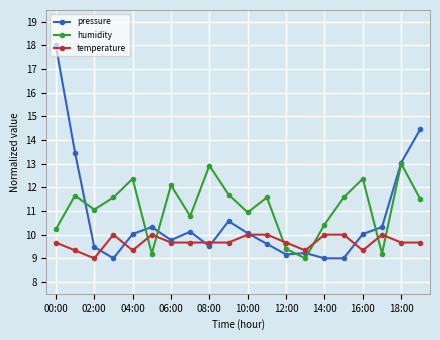

What is the value of the temperature point at the 19th from the left?

9.7